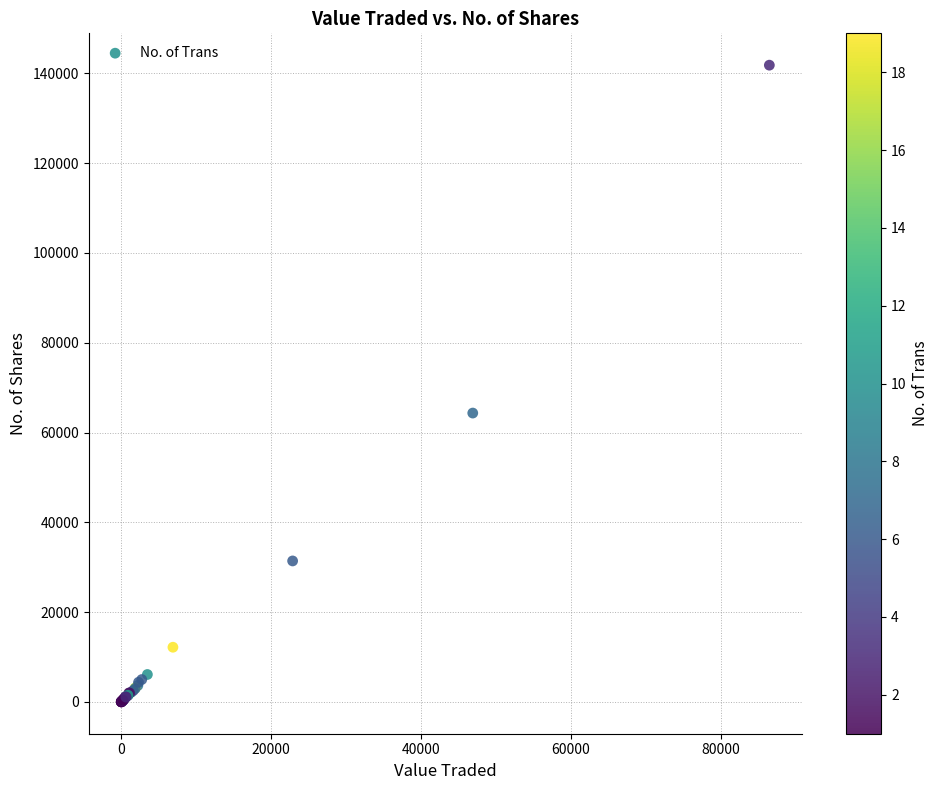

What Y value in the scatter plot is closest to 70918?

64341